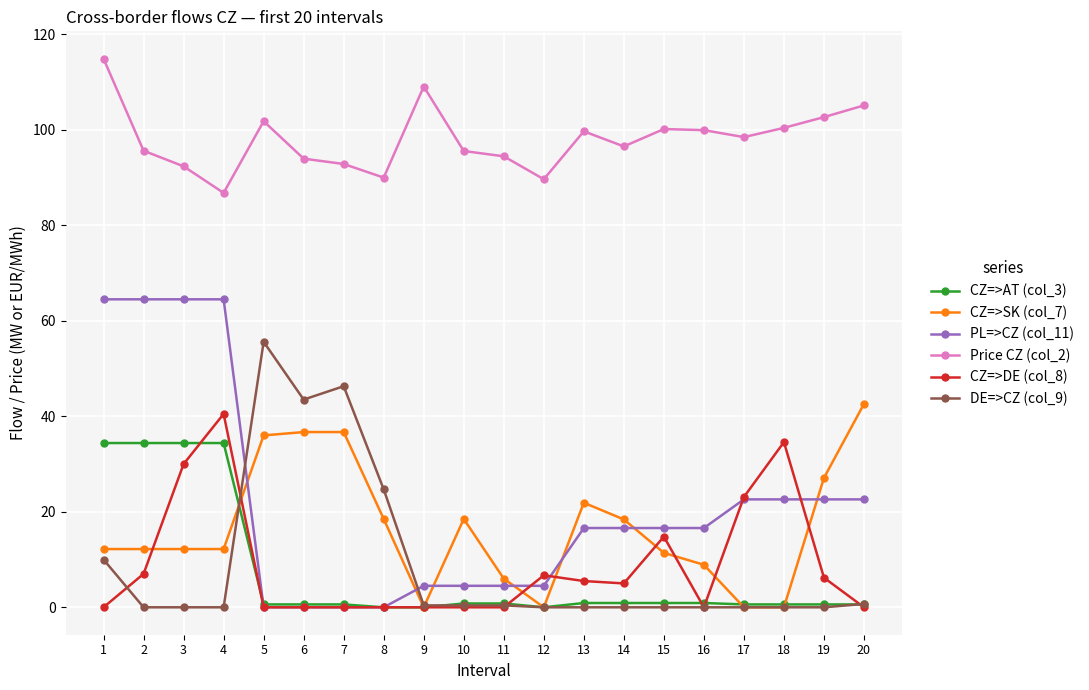

Is it true that DE=>CZ (col_9) equals 0.0 at 18?

True